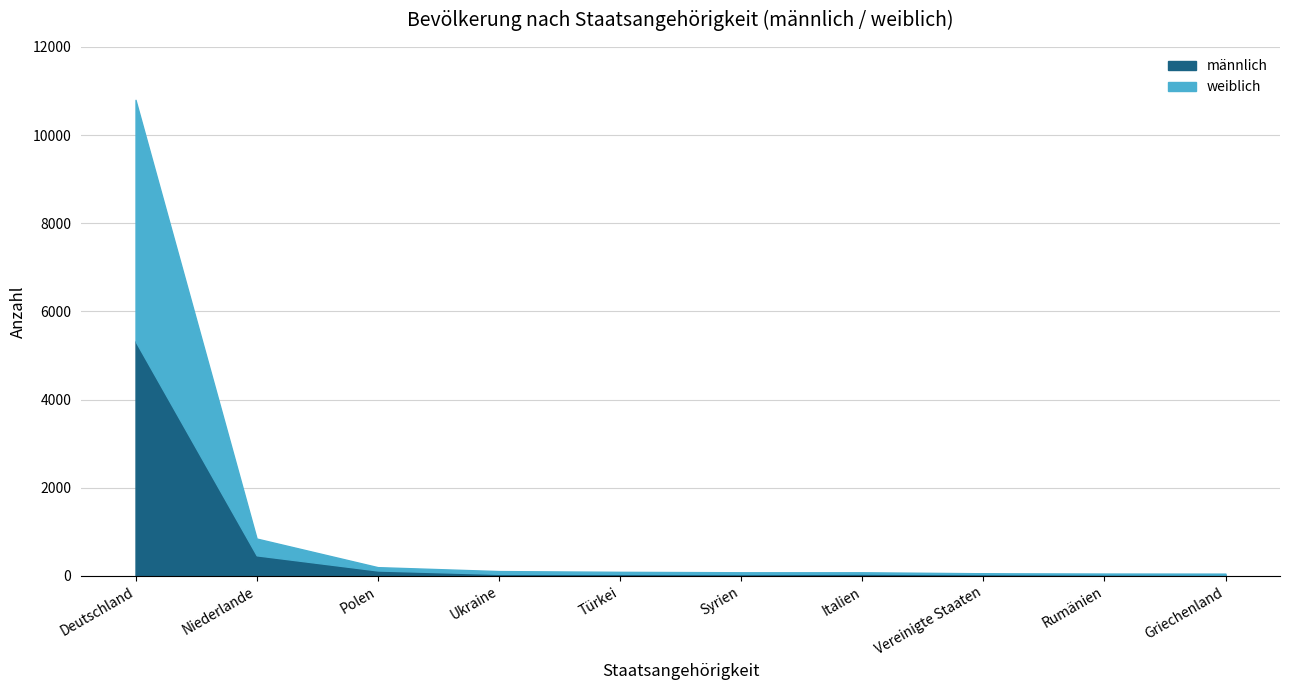

Count the number of data series in this chart.

2